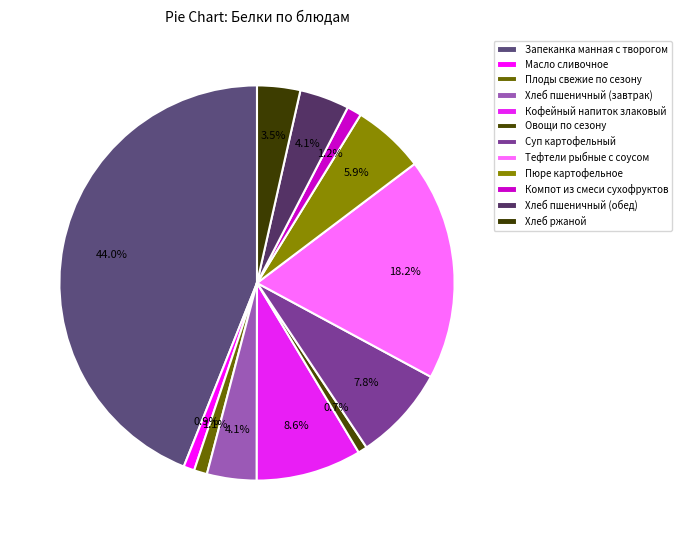

Count the number of slices in the pie.

12